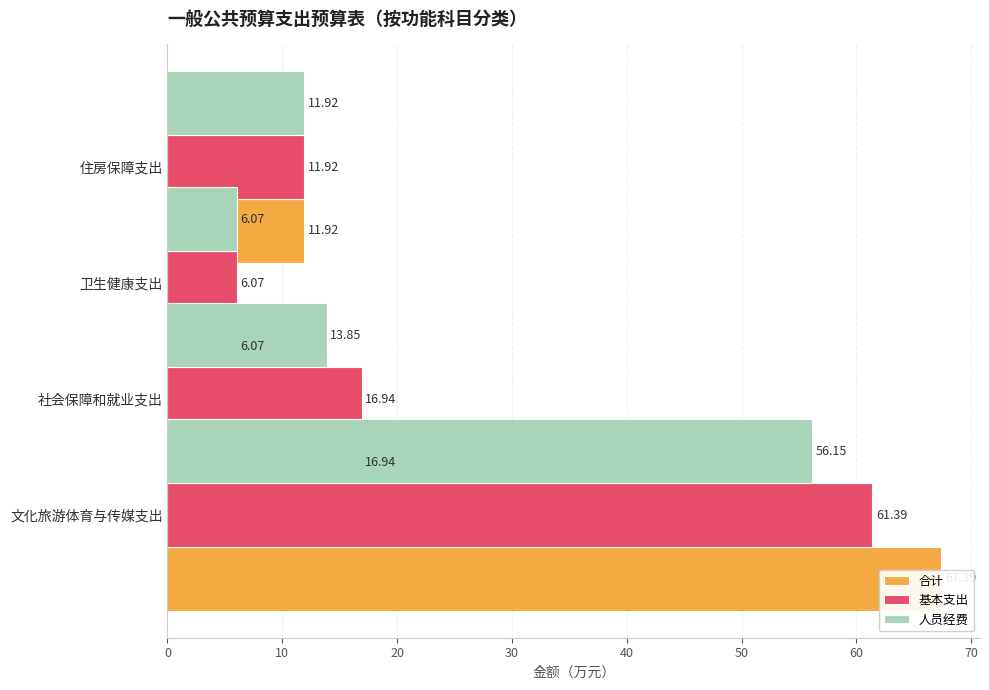

How many bars are there in total?

12